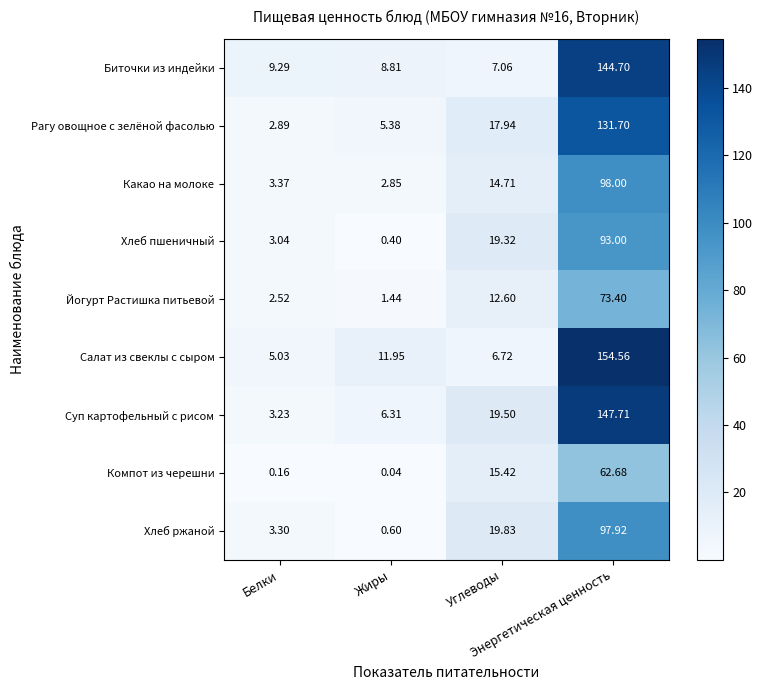

List the series in order of their peak value, highest first.

Салат из свеклы с сыром, Суп картофельный с рисом, Биточки из индейки, Рагу овощное с зелёной фасолью, Какао на молоке, Хлеб ржаной, Хлеб пшеничный, Йогурт Растишка питьевой, Компот из черешни